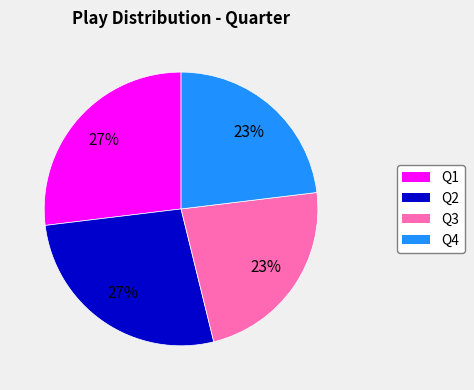

Is Q1 the majority of the pie?

No